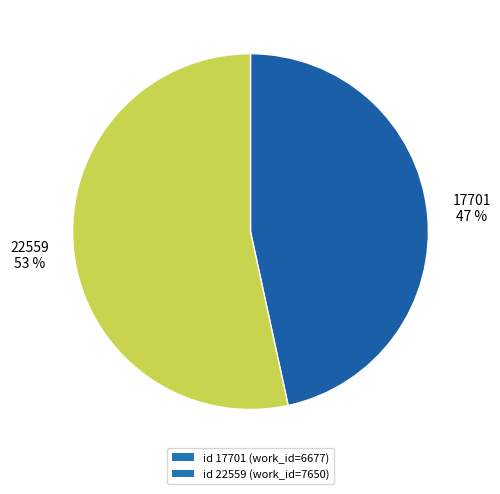

Which slice is the largest?

id 22559 (work_id=7650)